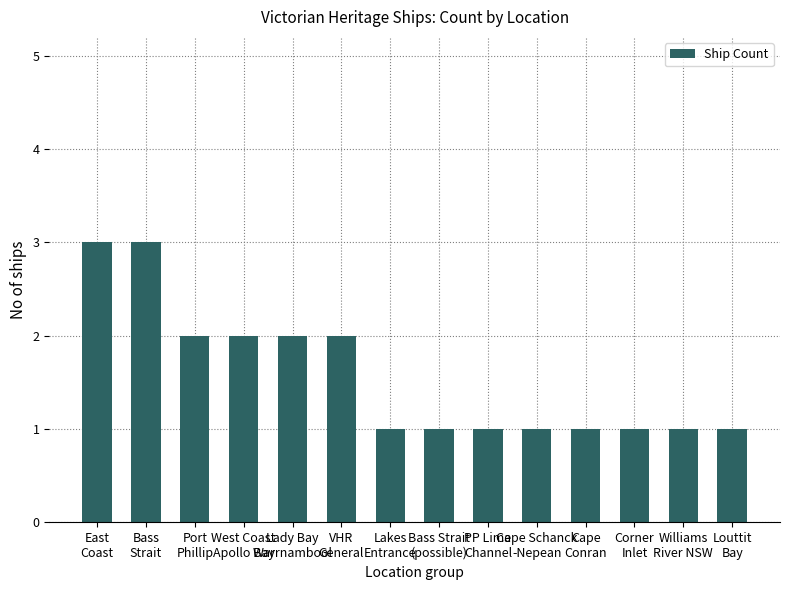

What is the greatest value displayed?

3